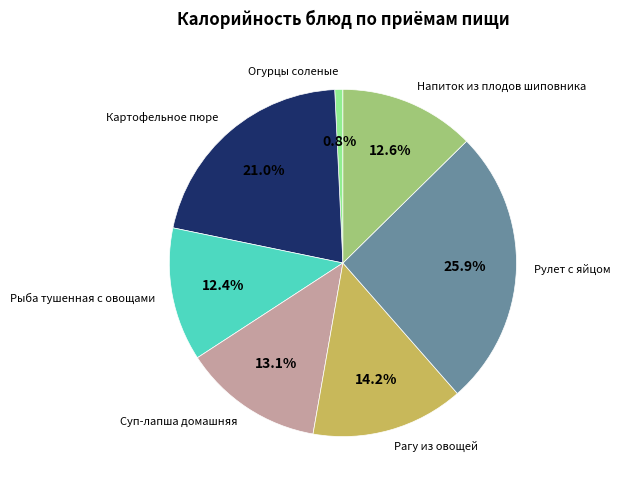

Do Картофельное пюре and Суп-лапша домашняя together represent more than half of the pie?

No